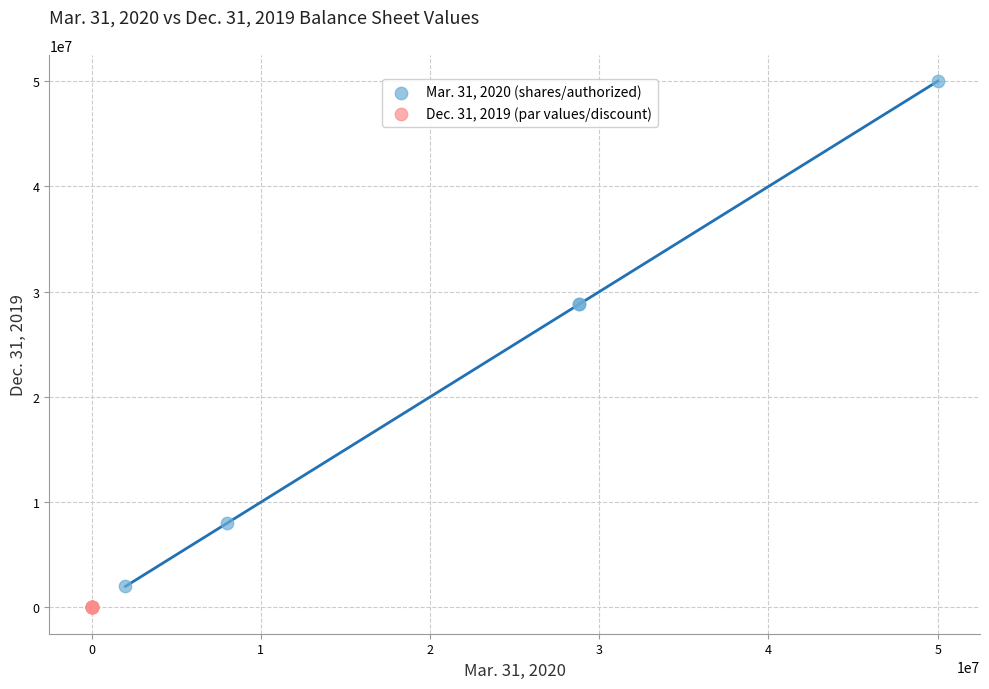

Which series reaches the maximum Y coordinate?

Mar. 31, 2020 (shares/authorized)